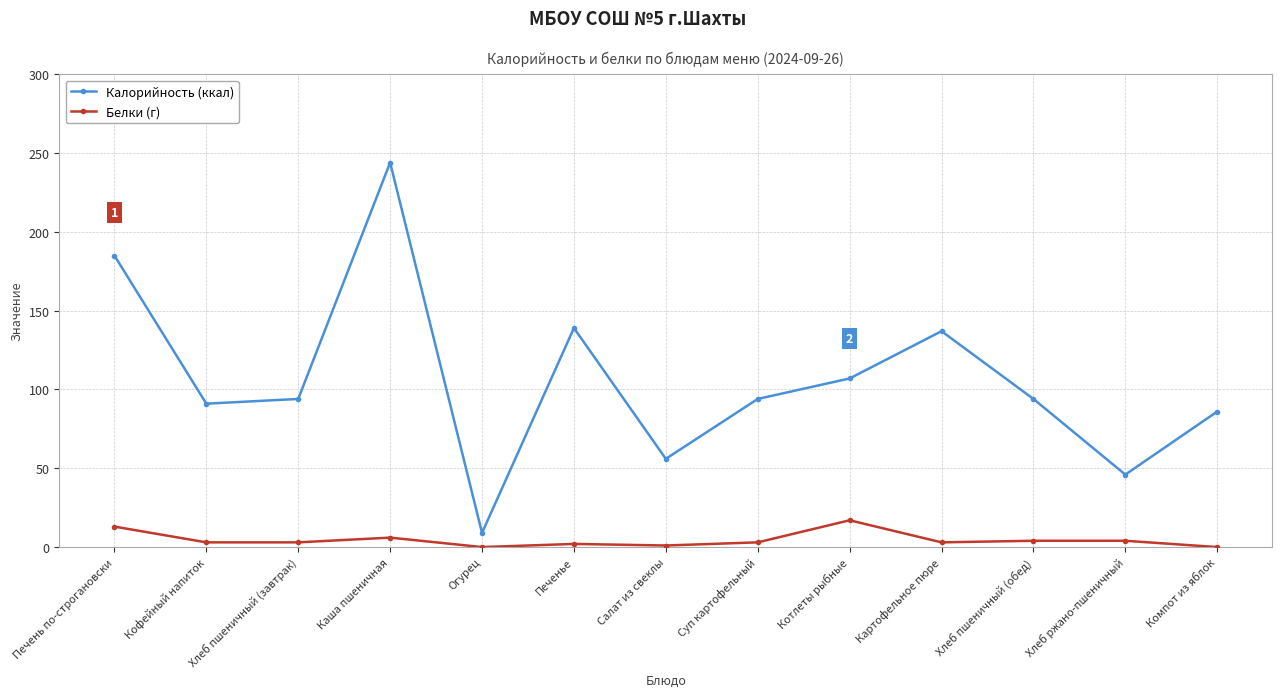

What position from the left is Компот из яблок?

13